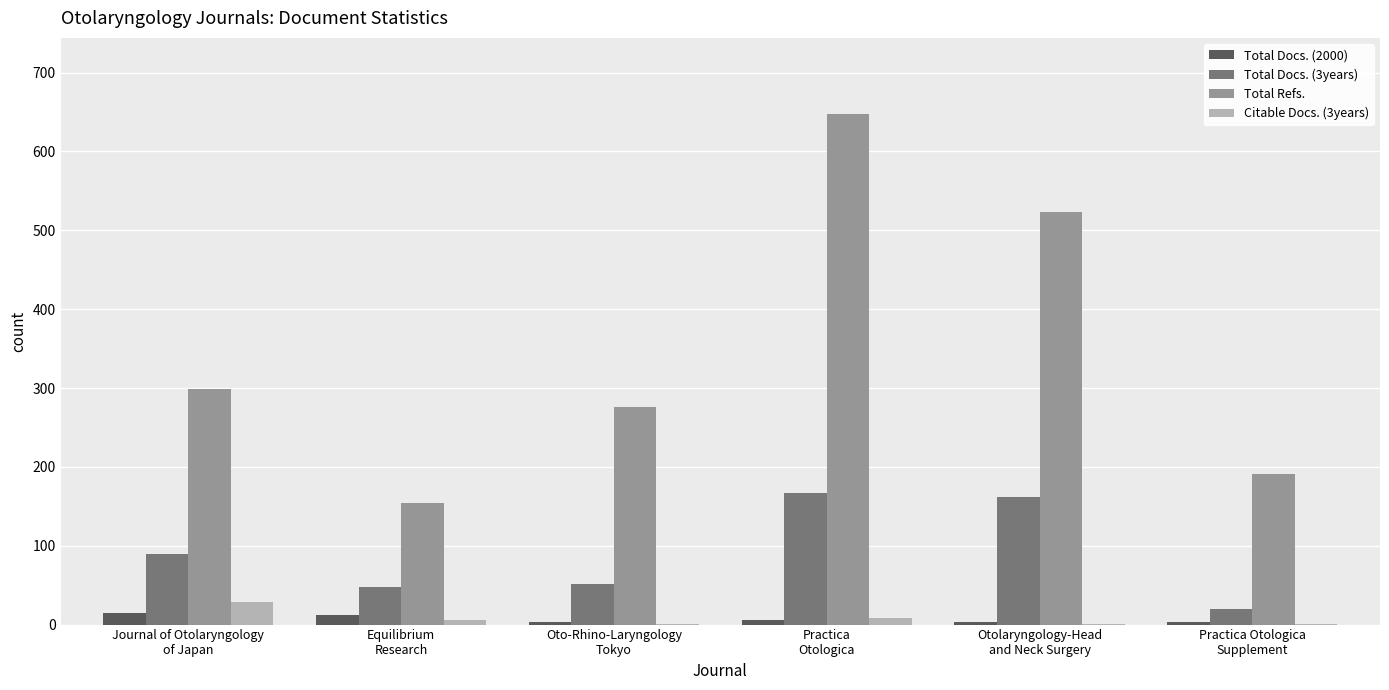

What is the greatest value displayed?

647